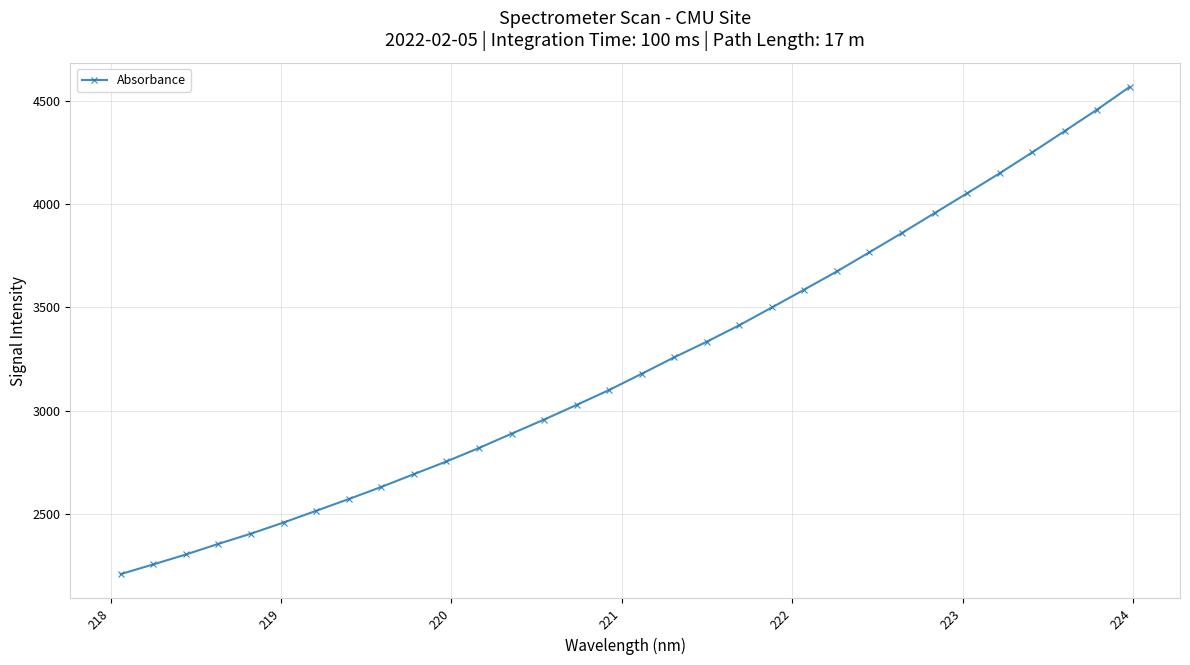

What is the value of the 6th point from the left?

2457.8